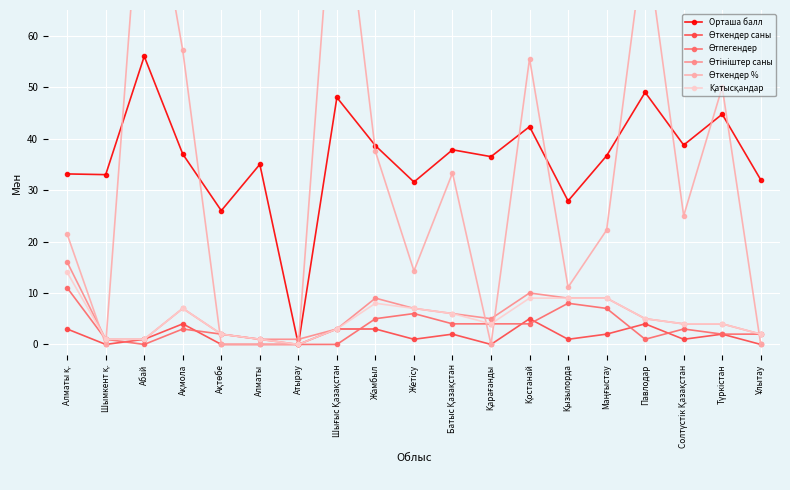

True or false: Қатысқандар and Өтпегендер intersect in this chart.

False